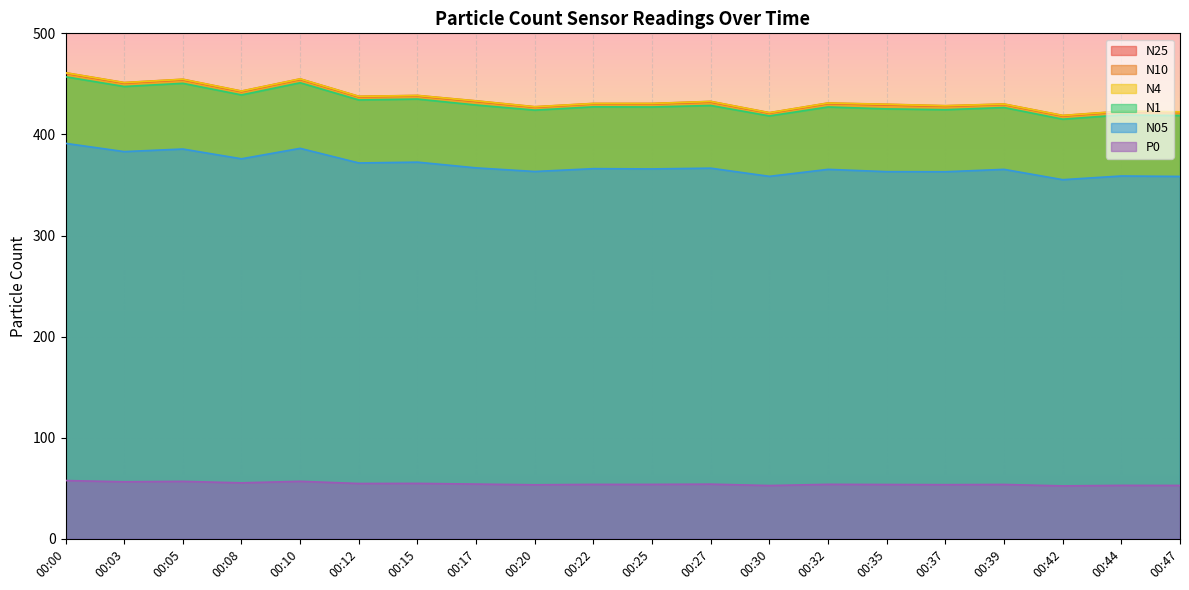

True or false: P0 and N10 cross at least once.

False